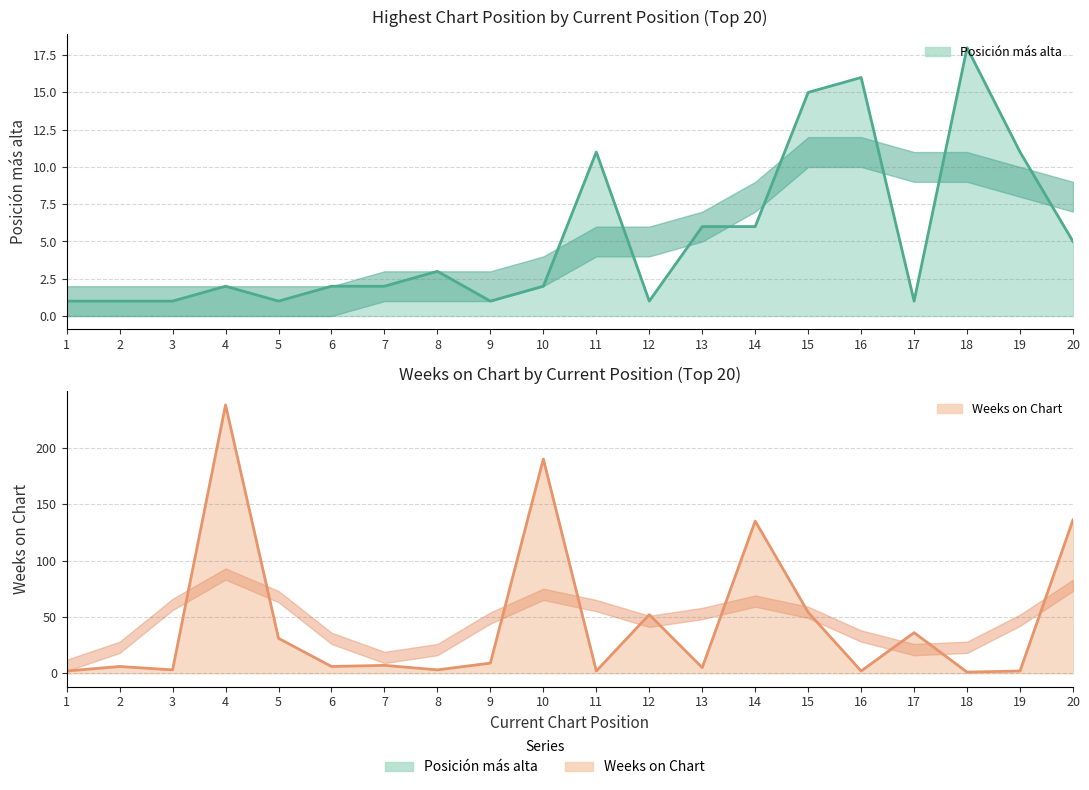

True or false: Posición más alta and Weeks on Chart cross at least once.

True